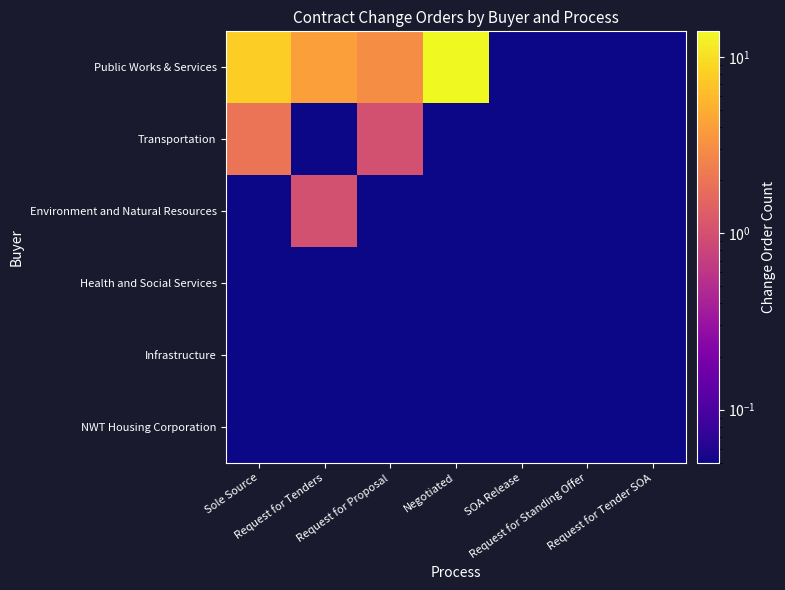

Reading left to right, list all the values displayed in this chart.

Public Works & Services: Sole Source=8.0	Request for Tenders=4.0	Request for Proposal=3.0	Negotiated=14.0	SOA Release=0.1	Request for Standing Offer=0.1	Request for Tender SOA=0.1
Transportation: Sole Source=2.0	Request for Tenders=0.1	Request for Proposal=1.0	Negotiated=0.1	SOA Release=0.1	Request for Standing Offer=0.1	Request for Tender SOA=0.1
Environment and Natural Resources: Sole Source=0.1	Request for Tenders=1.0	Request for Proposal=0.1	Negotiated=0.1	SOA Release=0.1	Request for Standing Offer=0.1	Request for Tender SOA=0.1
Health and Social Services: Sole Source=0.1	Request for Tenders=0.1	Request for Proposal=0.1	Negotiated=0.1	SOA Release=0.1	Request for Standing Offer=0.1	Request for Tender SOA=0.1
Infrastructure: Sole Source=0.1	Request for Tenders=0.1	Request for Proposal=0.1	Negotiated=0.1	SOA Release=0.1	Request for Standing Offer=0.1	Request for Tender SOA=0.1
NWT Housing Corporation: Sole Source=0.1	Request for Tenders=0.1	Request for Proposal=0.1	Negotiated=0.1	SOA Release=0.1	Request for Standing Offer=0.1	Request for Tender SOA=0.1